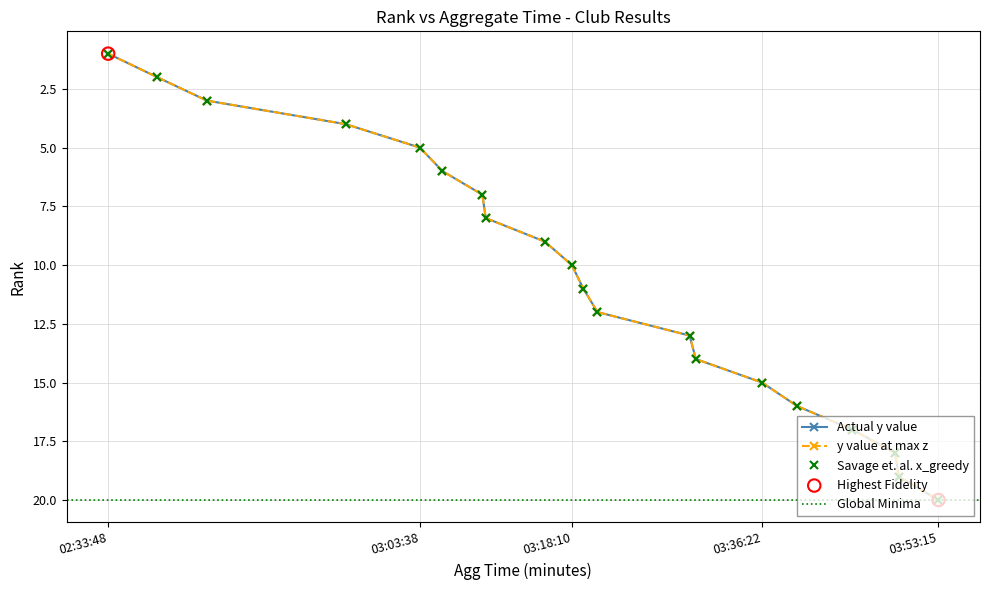

Approximately how many times larger is the value at 03:19:16 compared to 03:03:38?

2.2